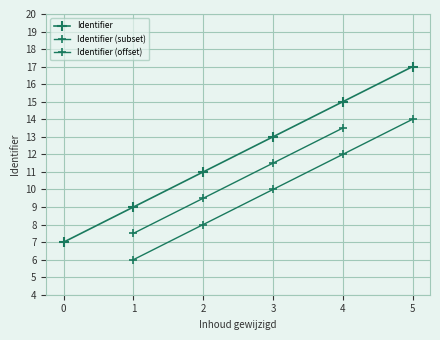

True or false: there are more than 2 points higher than both neighbors.

False